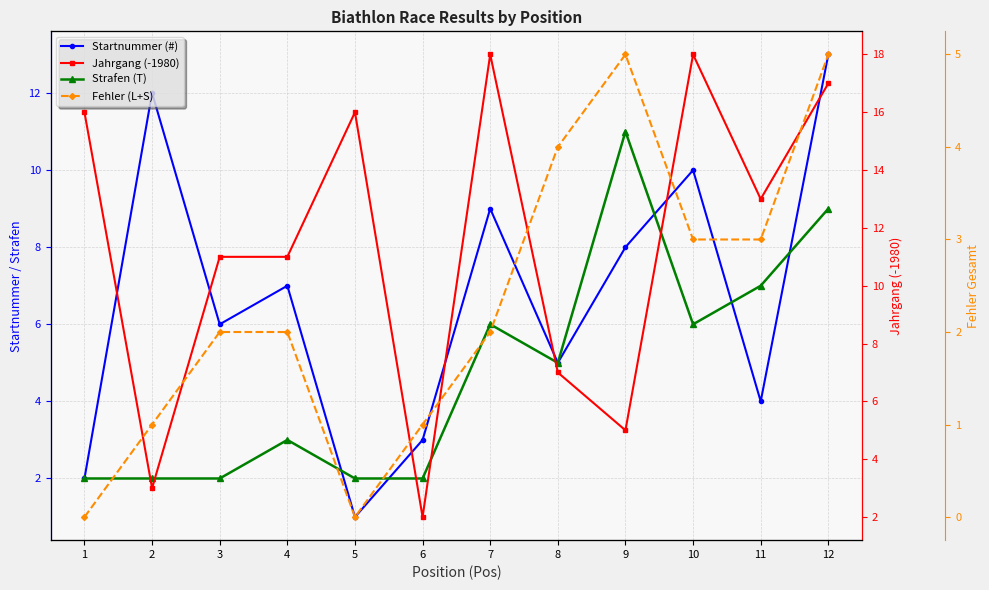

What is the average value of the Fehler (L+S) series?

2